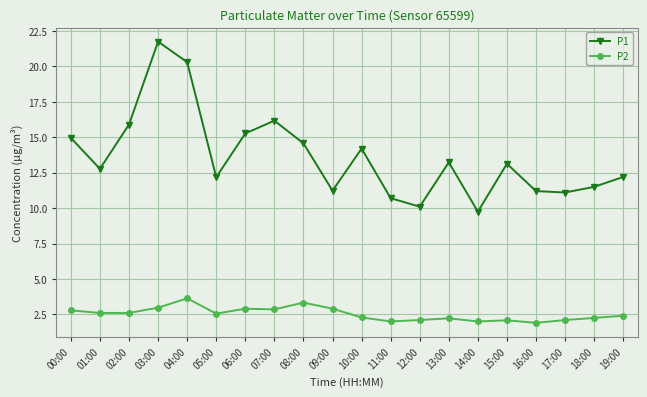

Rank the series by their average value, from highest to lowest.

P1, P2